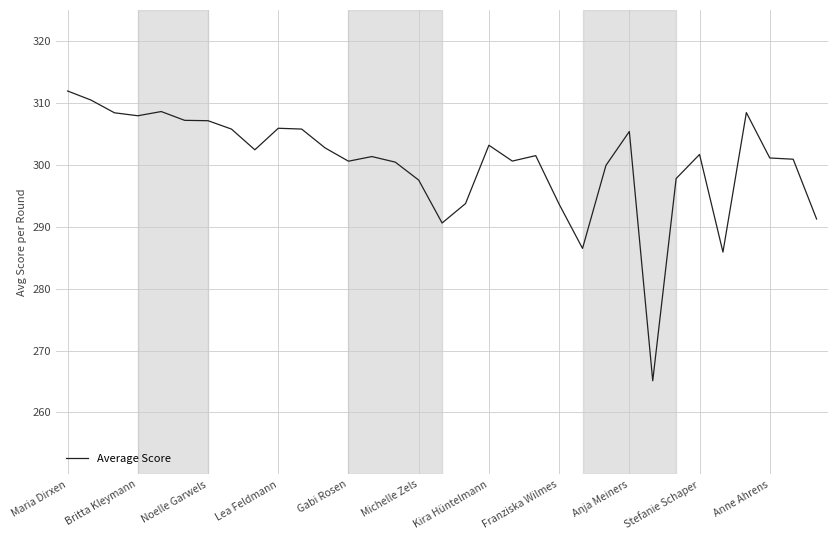

What is the difference between the maximum and minimum values?

46.8